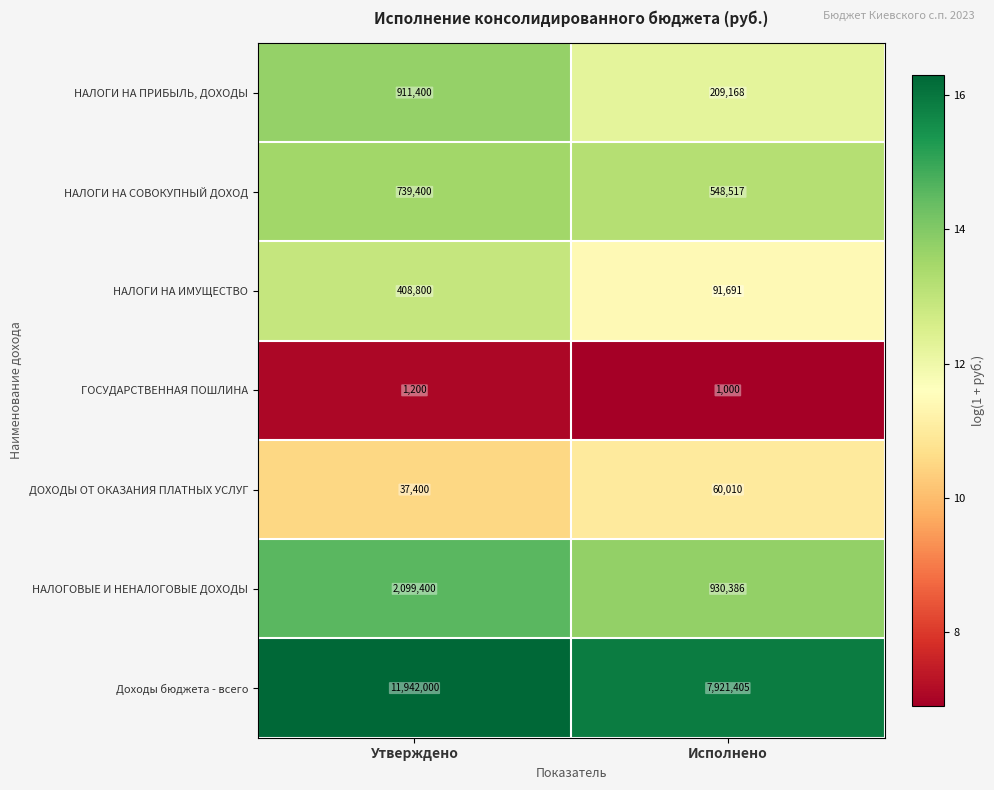

List the series in order of their peak value, lowest first.

ГОСУДАРСТВЕННАЯ ПОШЛИНА, ДОХОДЫ ОТ ОКАЗАНИЯ ПЛАТНЫХ УСЛУГ, НАЛОГИ НА ИМУЩЕСТВО, НАЛОГИ НА СОВОКУПНЫЙ ДОХОД, НАЛОГИ НА ПРИБЫЛЬ, ДОХОДЫ, НАЛОГОВЫЕ И НЕНАЛОГОВЫЕ ДОХОДЫ, Доходы бюджета - всего